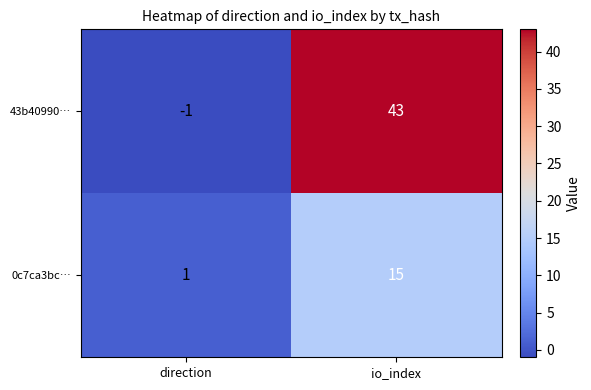

How many data points does each series have?

2